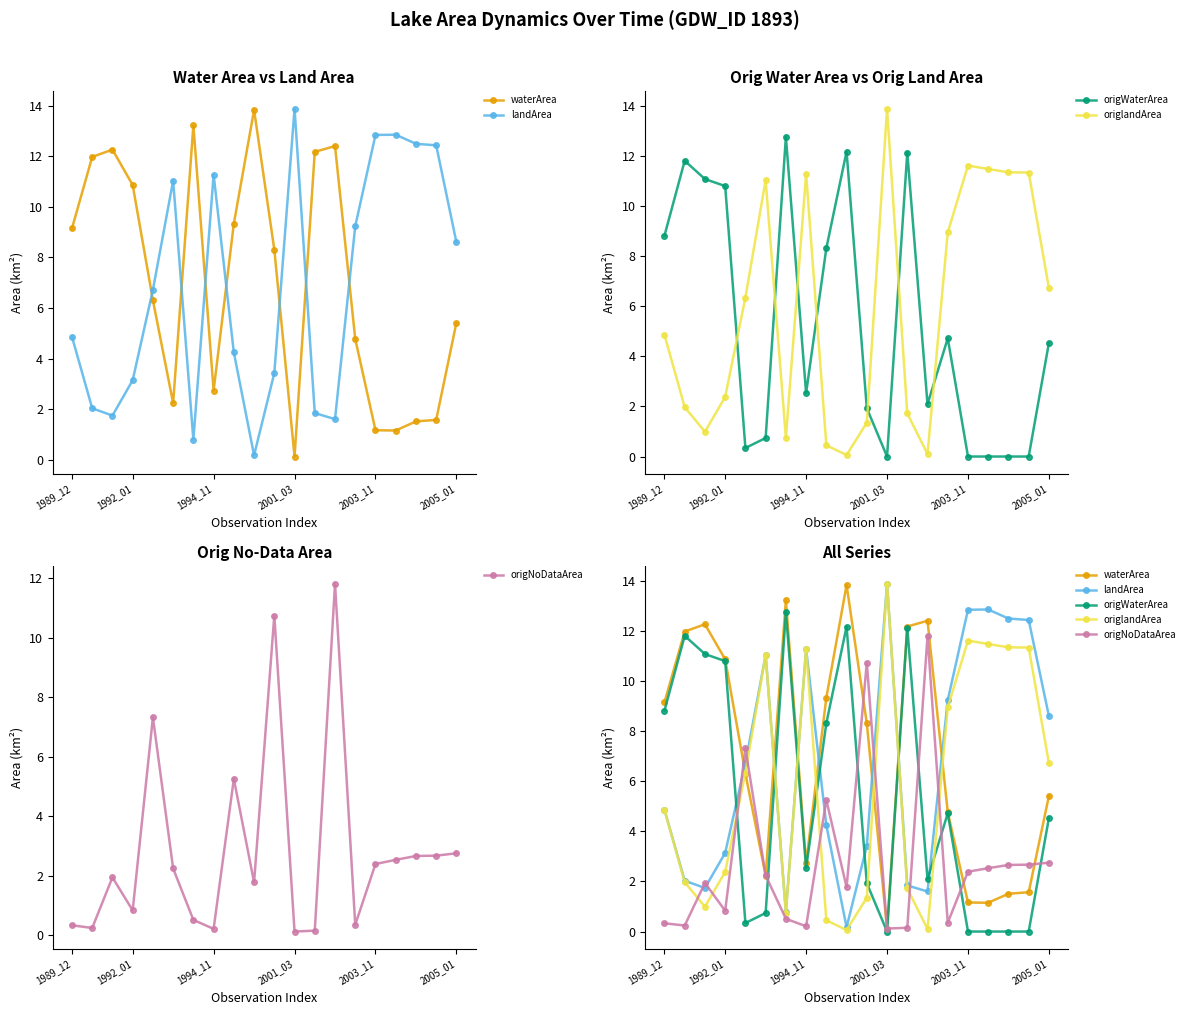

The value of origNoDataArea at 2005_01 is 4.8. True or false?

False